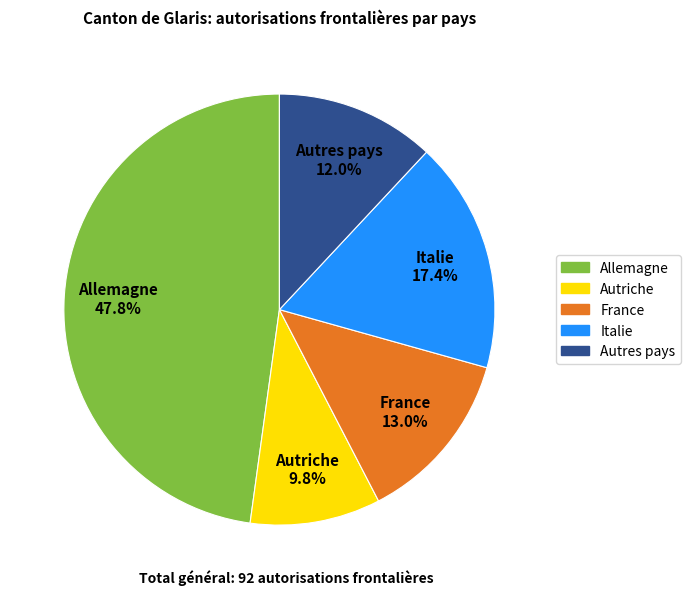

Is it true that France is 13% of the pie?

True